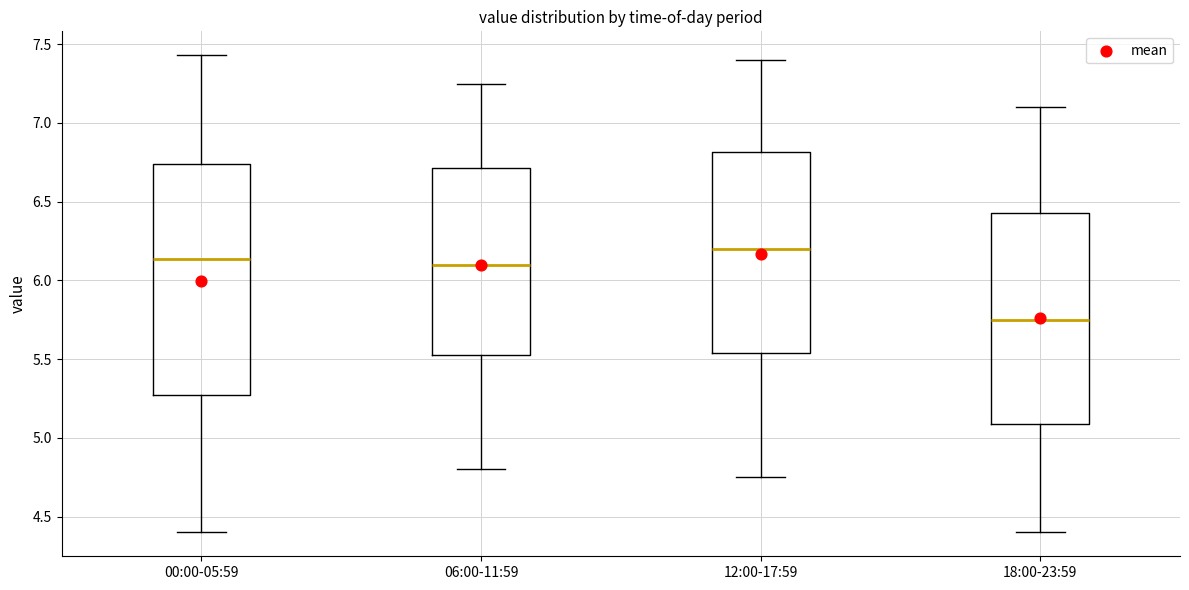

Which box's median line is the lowest?

18:00-23:59